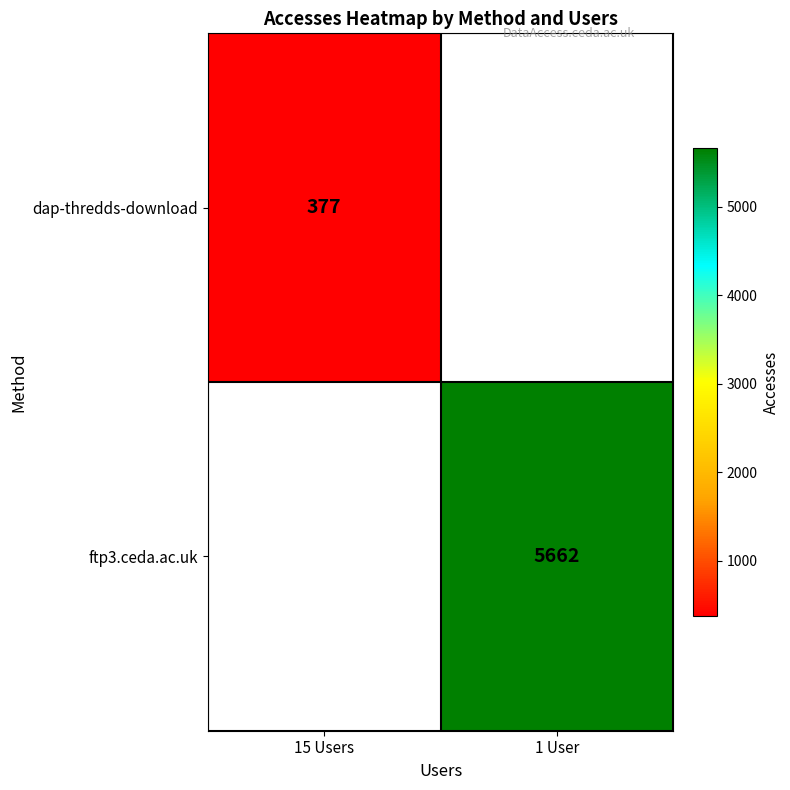

The dap-thredds-download series shows 663 at 15 Users. True or false?

False